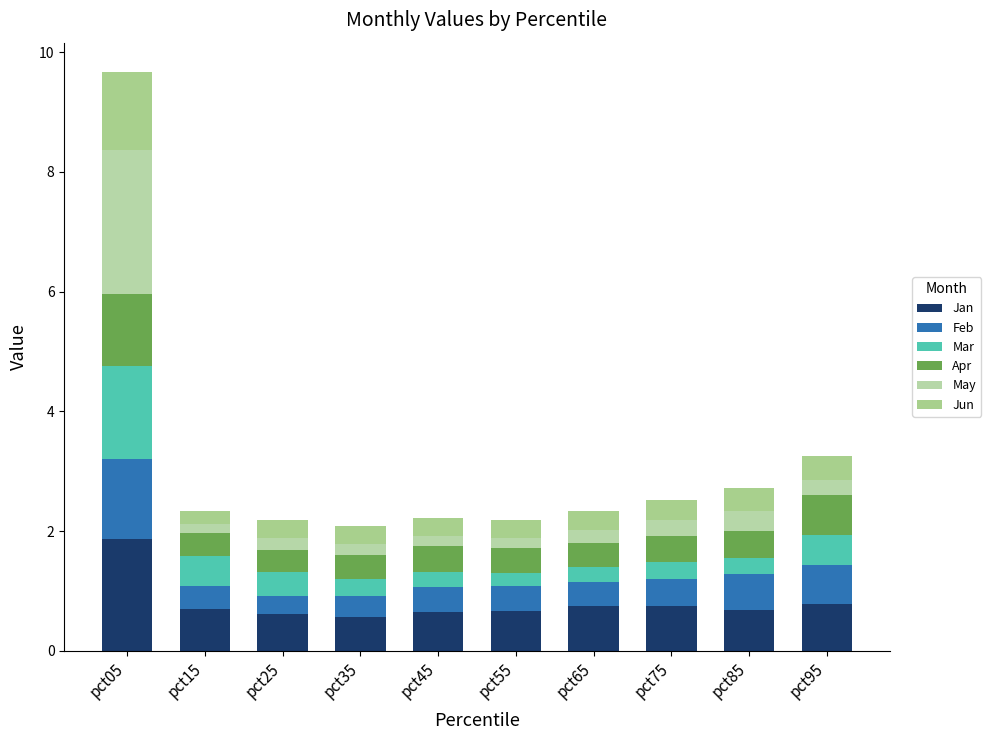

Is it true that Jan equals 0.3 at pct55?

False